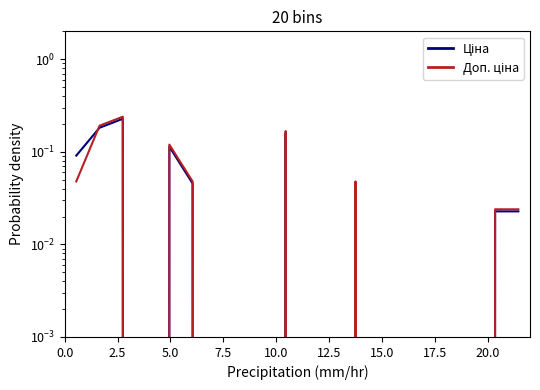

Reading right to left, what are all the values shown in this chart?

Ціна: 0.0	0.0	0.0	0.0	0.0	0.0	0.0	0.0	0.0	0.0	0.2	0.0	0.0	0.0	0.0	0.1	0.0	0.2	0.2	0.1
Доп. ціна: 0.0	0.0	0.0	0.0	0.0	0.0	0.0	0.0	0.0	0.0	0.2	0.0	0.0	0.0	0.0	0.1	0.0	0.2	0.2	0.0